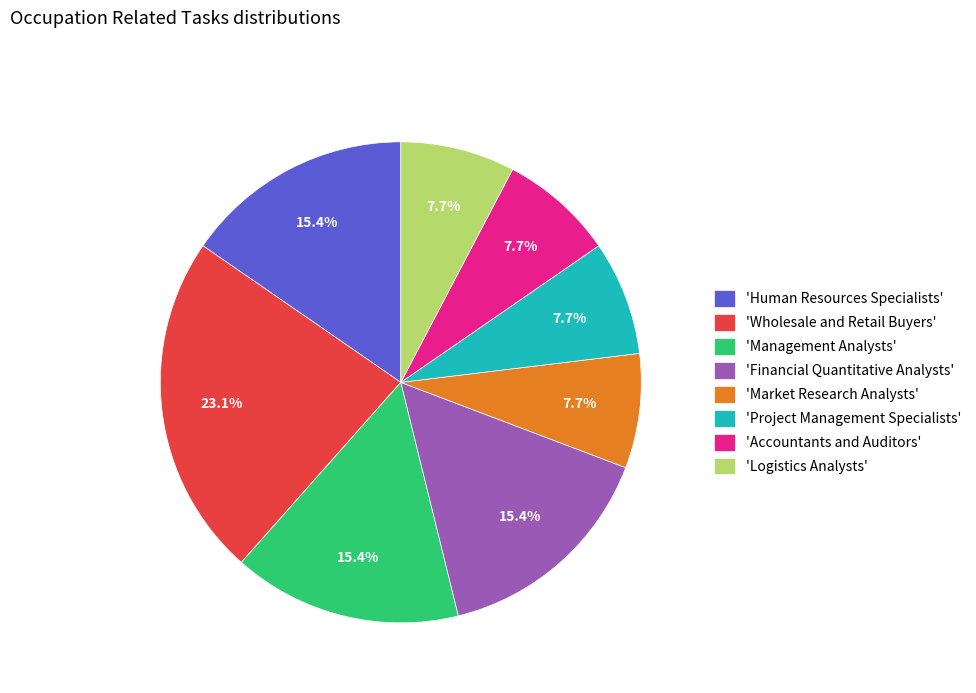

Is there any slice that represents more than half of the pie?

No